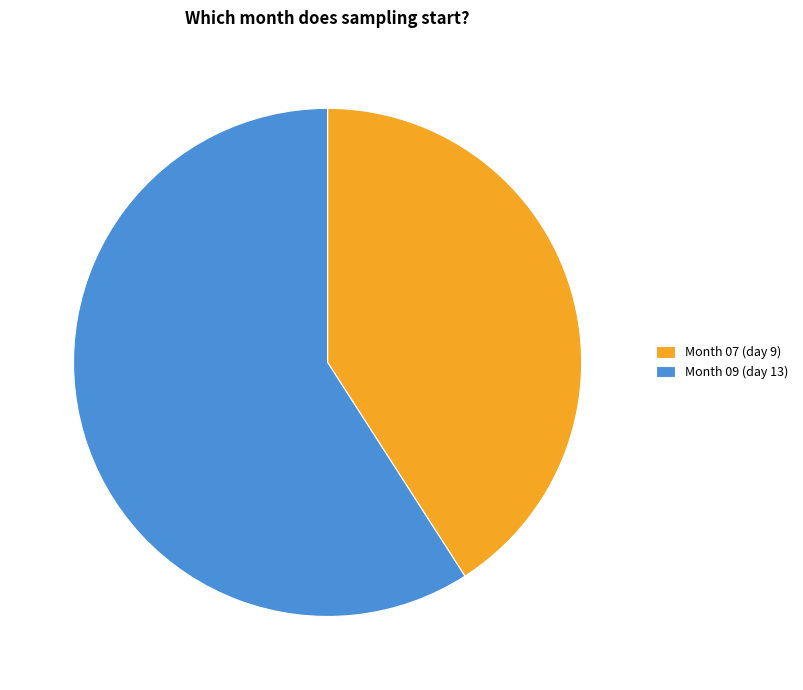

The Month 09 (day 13) slice represents 44% of the pie. True or false?

False